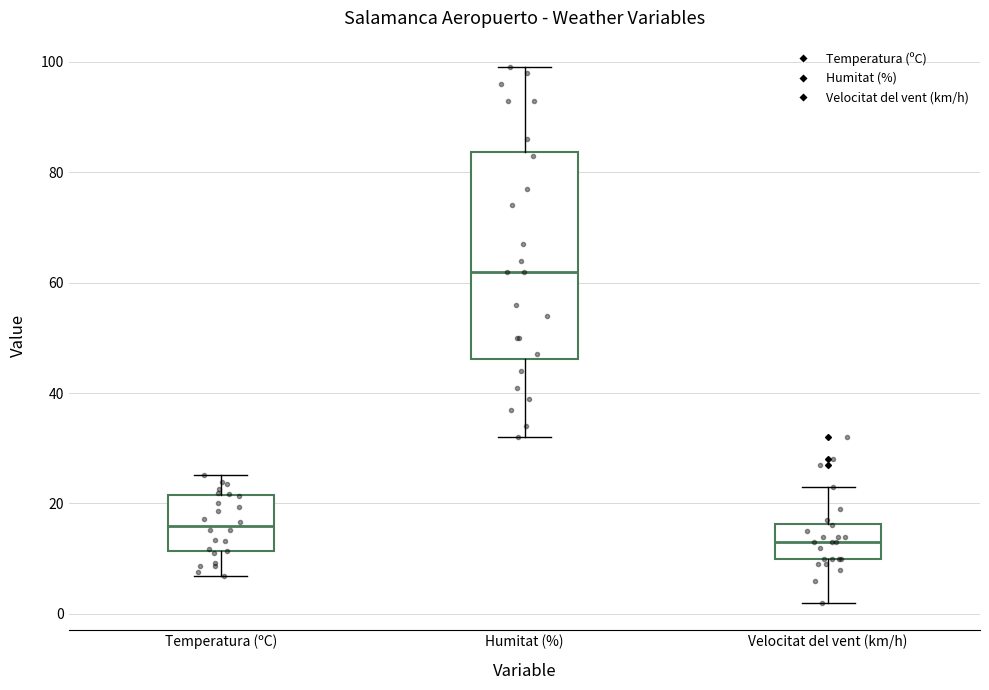

Reading left to right, transcribe this box plot: for each box, give where its median line is, the range the box spans, and where its two whiskers end, as read against the y-axis. The values are not printed on the chart, so give them approximately, as read against the axis.

Temperatura (ºC): median 16, box 12 to 22, whiskers 6 to 26
Humitat (%): median 62, box 46 to 84, whiskers 32 to 100
Velocitat del vent (km/h): median 14, box 10 to 16, whiskers 2 to 24